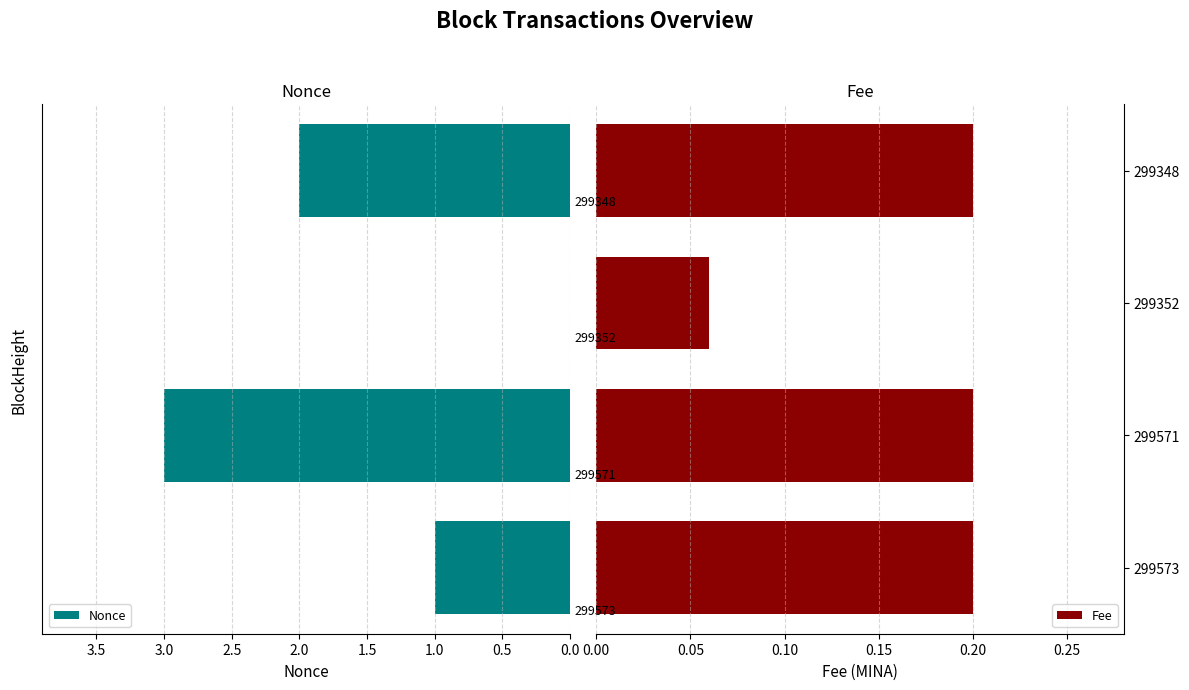

Which category has the lowest value in the Fee series?

299352